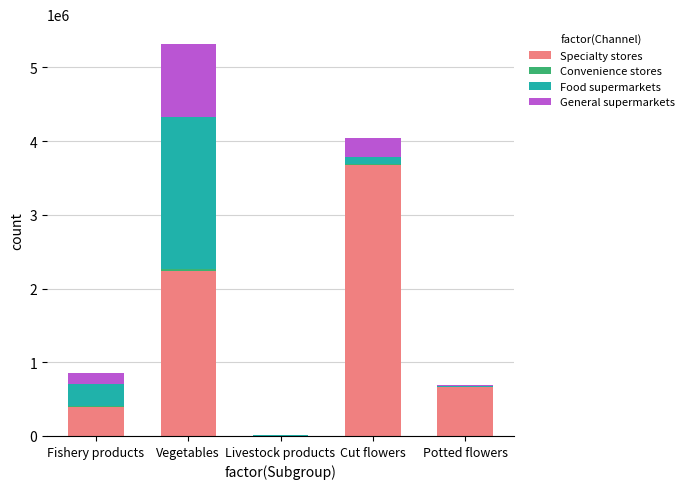

At which category is the sum across all series the highest?

Vegetables